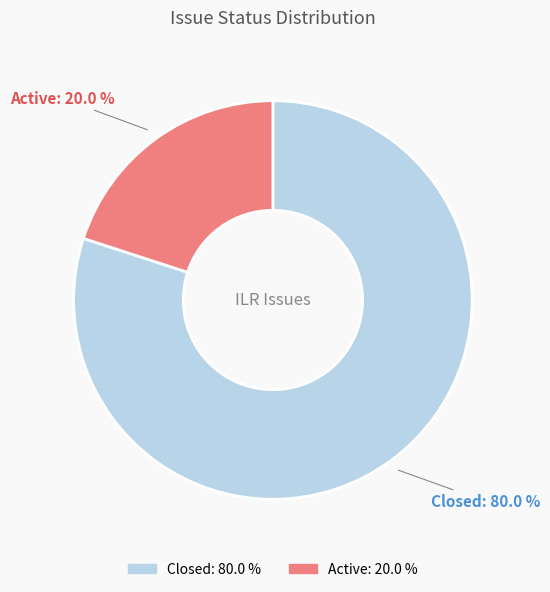

The Active slice represents 20% of the pie. True or false?

True